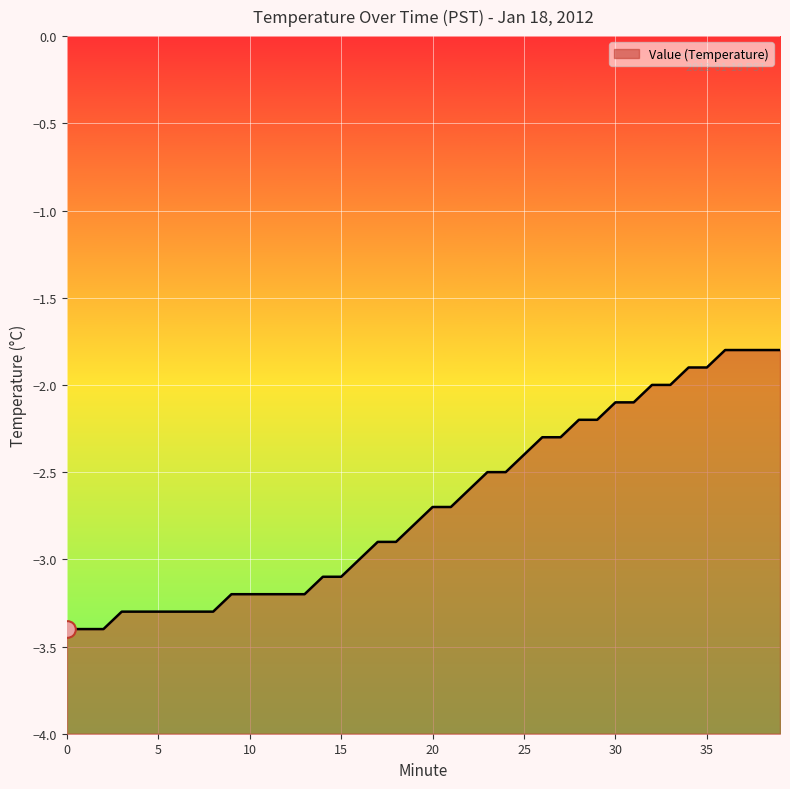

Reading left to right, list all the values displayed in this chart.

-3.4	-3.4	-3.4	-3.3	-3.3	-3.3	-3.3	-3.3	-3.3	-3.2	-3.2	-3.2	-3.2	-3.2	-3.1	-3.1	-3.0	-2.9	-2.9	-2.8	-2.7	-2.7	-2.6	-2.5	-2.5	-2.4	-2.3	-2.3	-2.2	-2.2	-2.1	-2.1	-2.0	-2.0	-1.9	-1.9	-1.8	-1.8	-1.8	-1.8